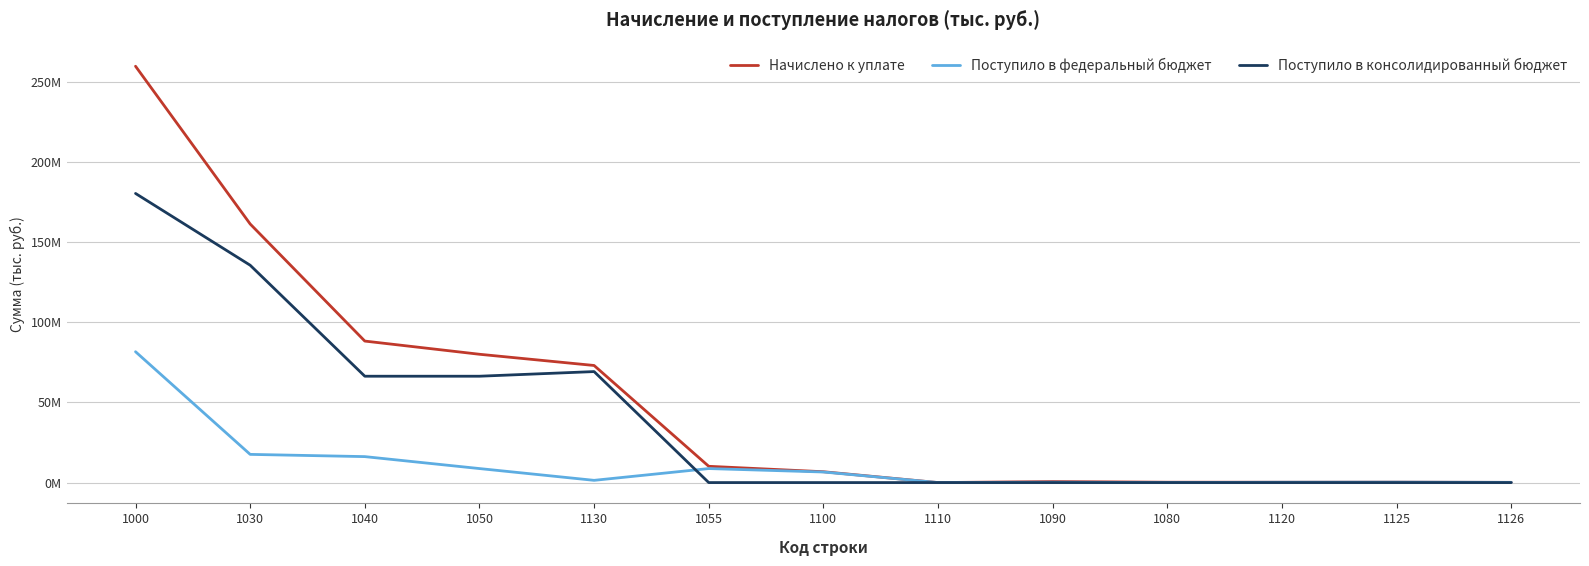

What is the total value across all series at 1120?

427171